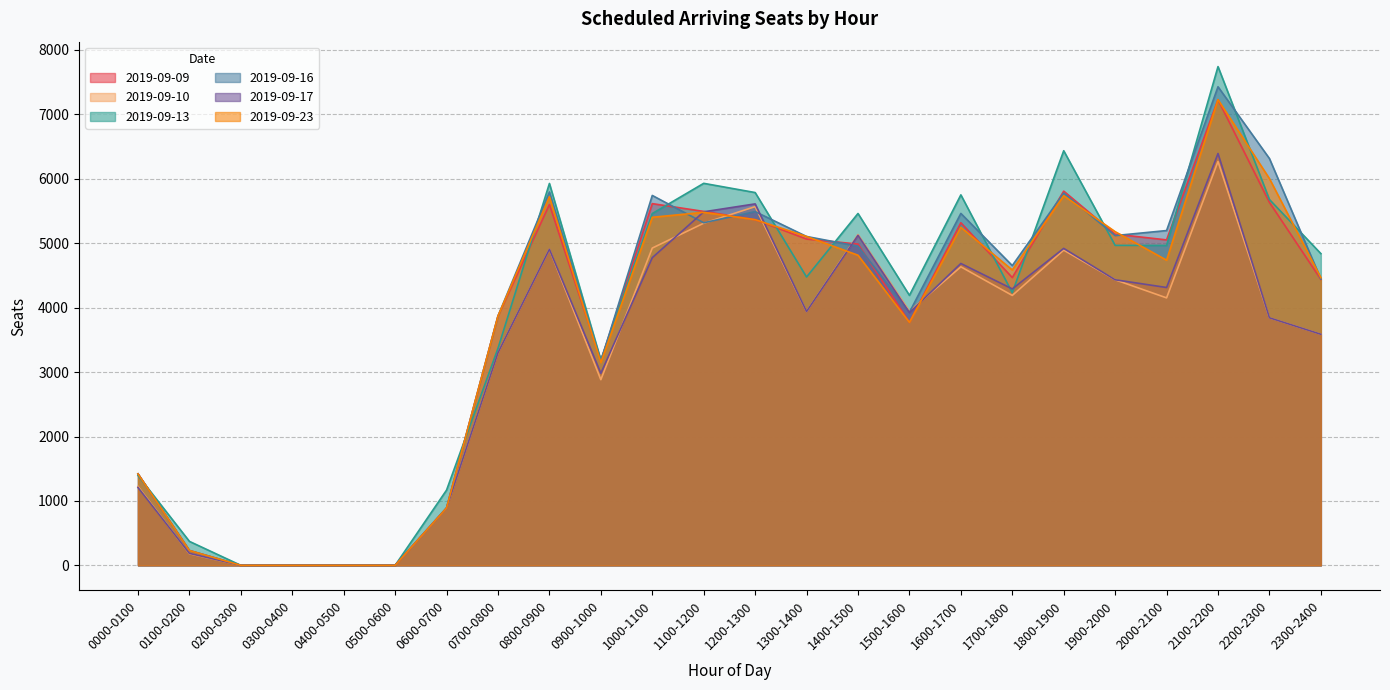

True or false: 2019-09-17 and 2019-09-23 intersect in this chart.

True